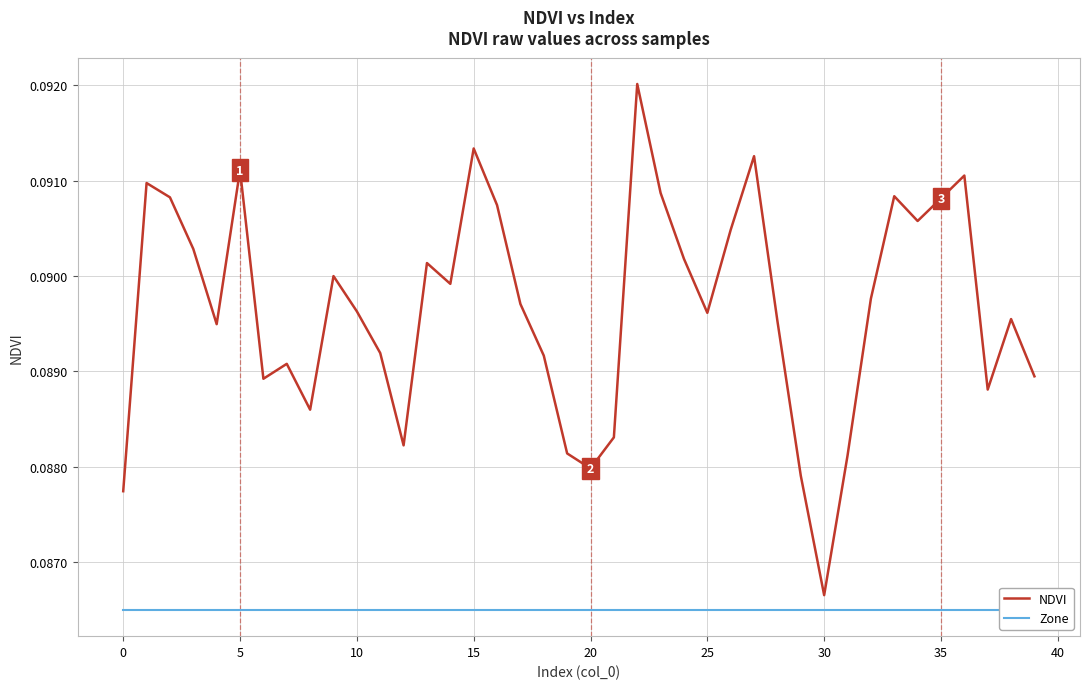

Which series has the largest total across all categories?

NDVI